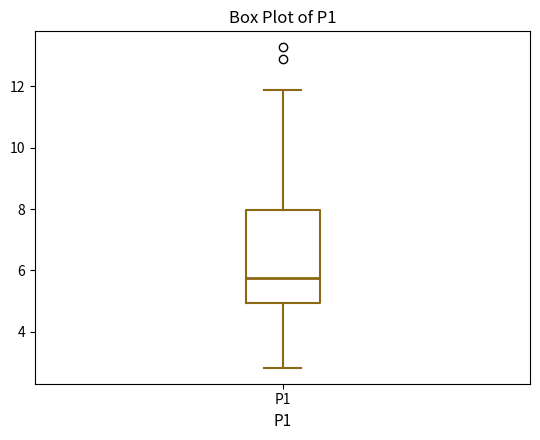

Read this box plot against the y-axis: the position of the median line, the range covered by the box, and the ends of both whiskers. The values are not printed on the chart, so give them approximately, as read against the axis.

median 5.8, box 5.0 to 8.0, whiskers 2.8 to 11.8